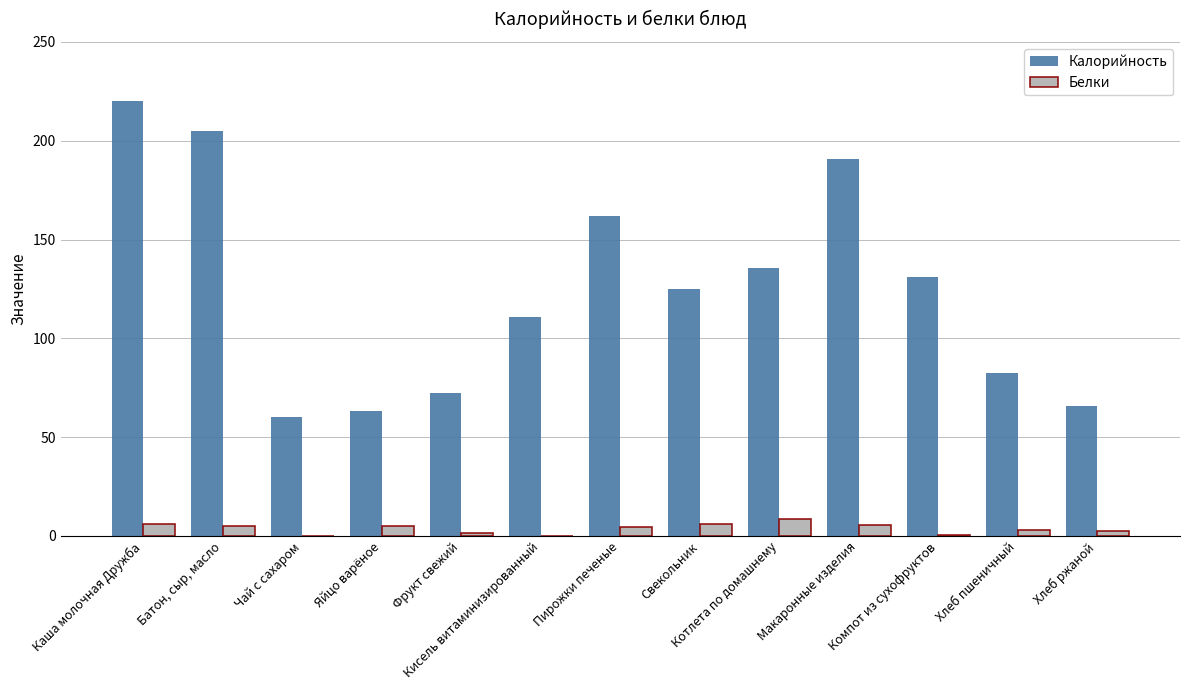

What is the highest value of the Калорийность series?

220.2